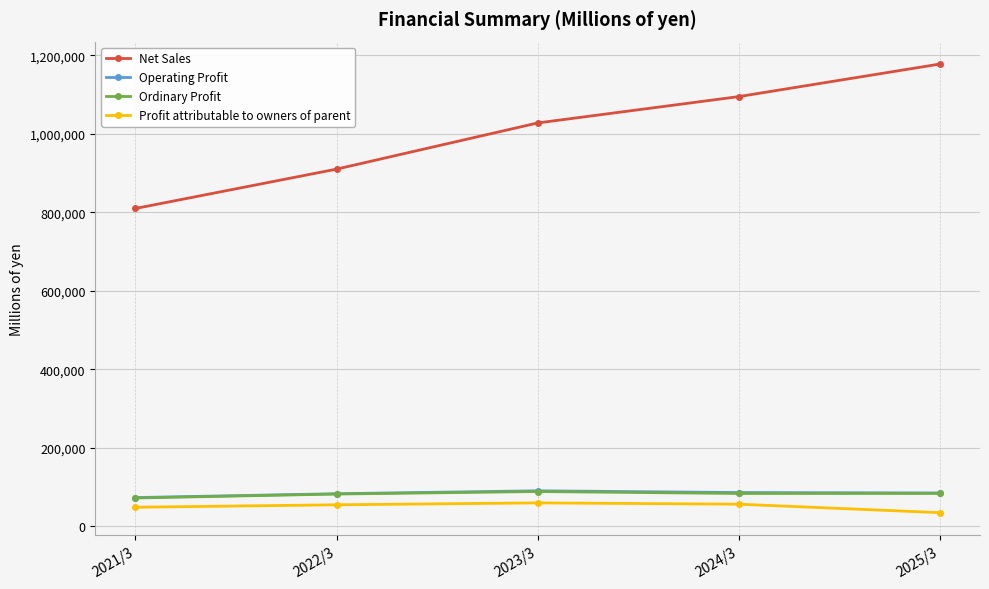

The value of Ordinary Profit at 2025/3 is 83408. True or false?

True